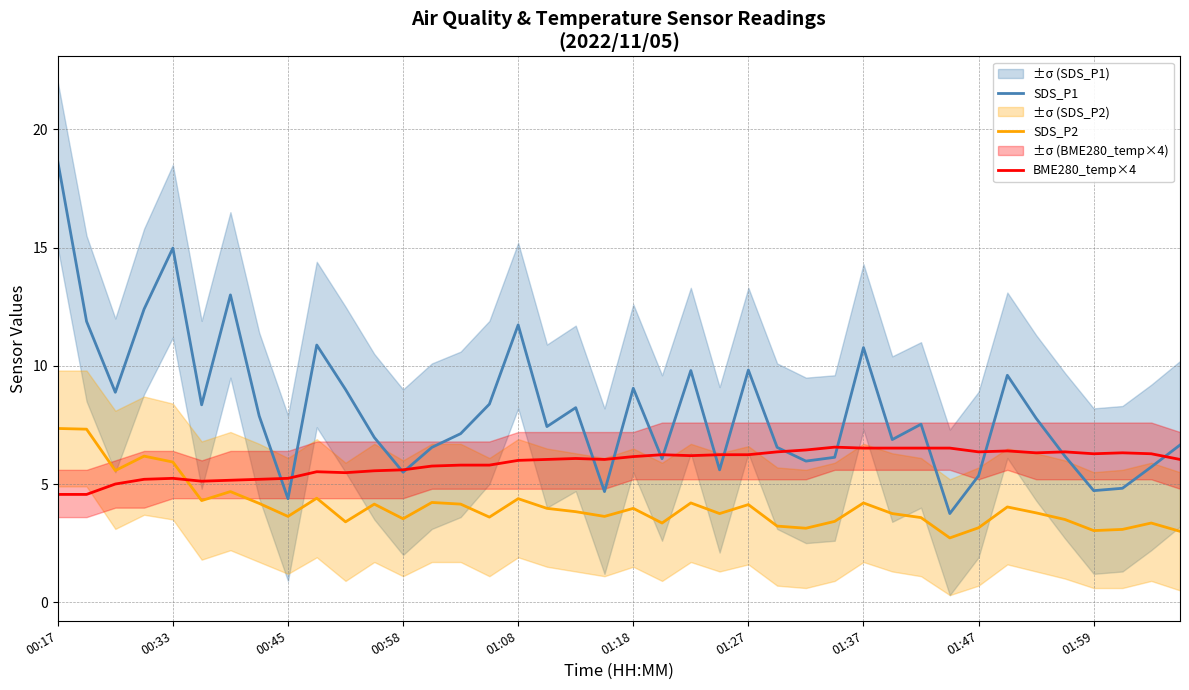

How many interior local peaks does the BME280_temp×4 series have?

8